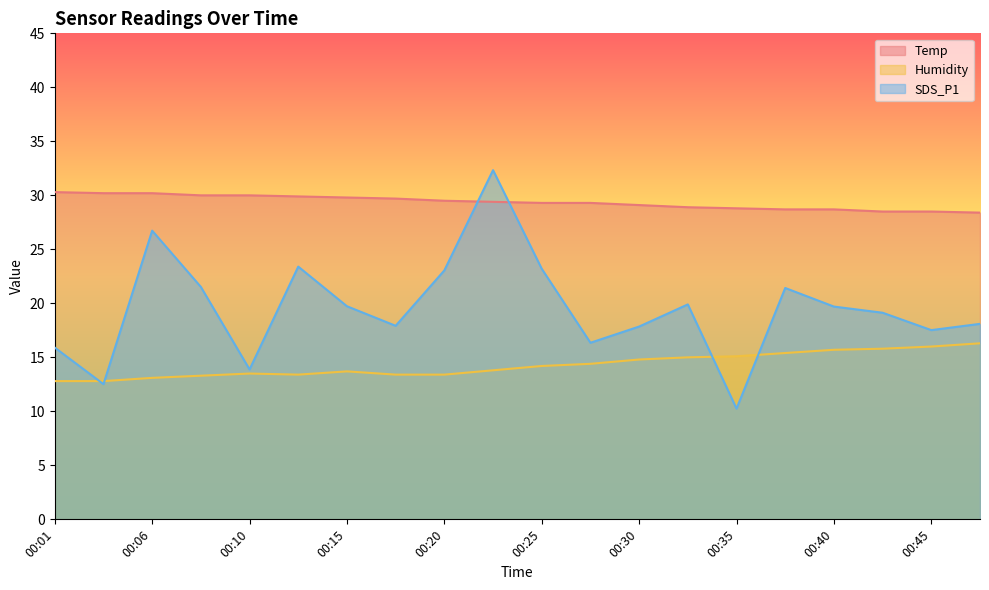

What is the sum of all Temp values?

587.2